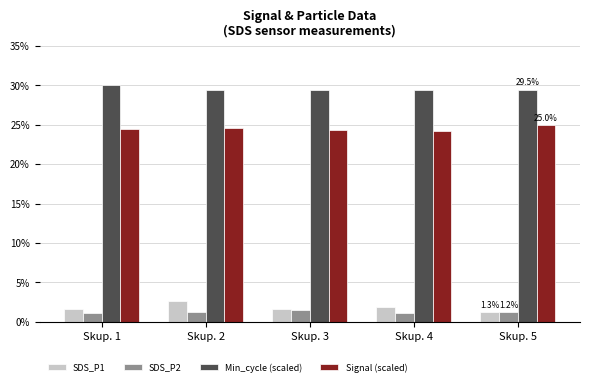

What is the spread (max minus min) of values at Skup. 3?

28.0